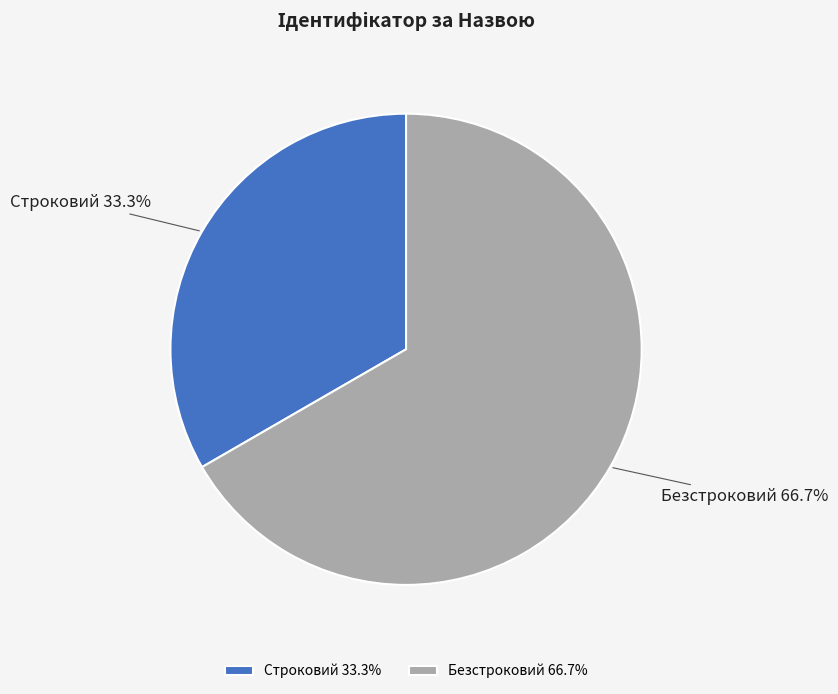

Which category has the smallest portion of the pie?

Строковий